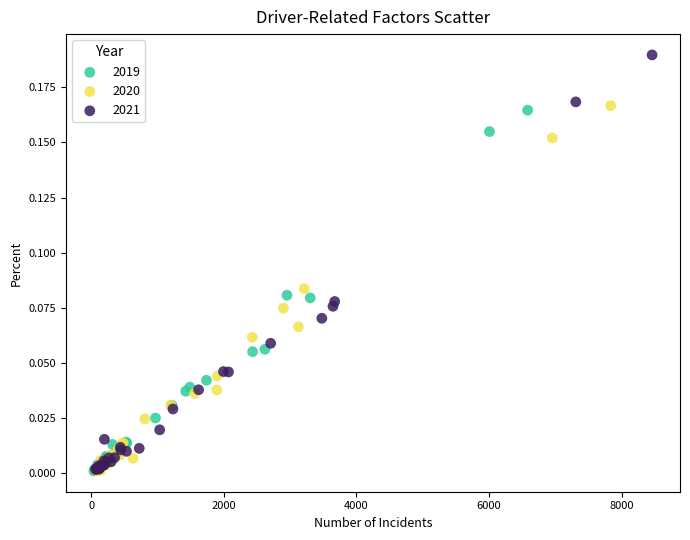

Which series has the largest Y range (max minus min)?

2021